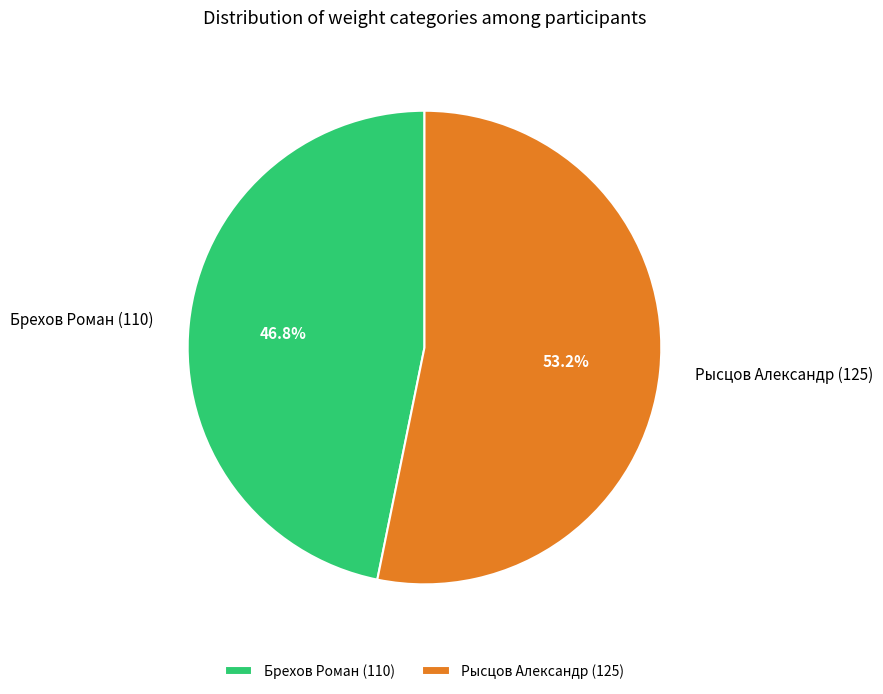

To the nearest percent, what is the difference between the largest and smallest slice percentages?

6%